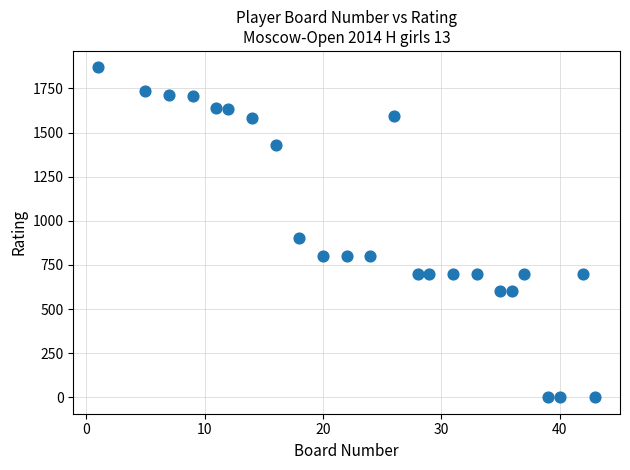

What is the range of X values (max minus min)?

42